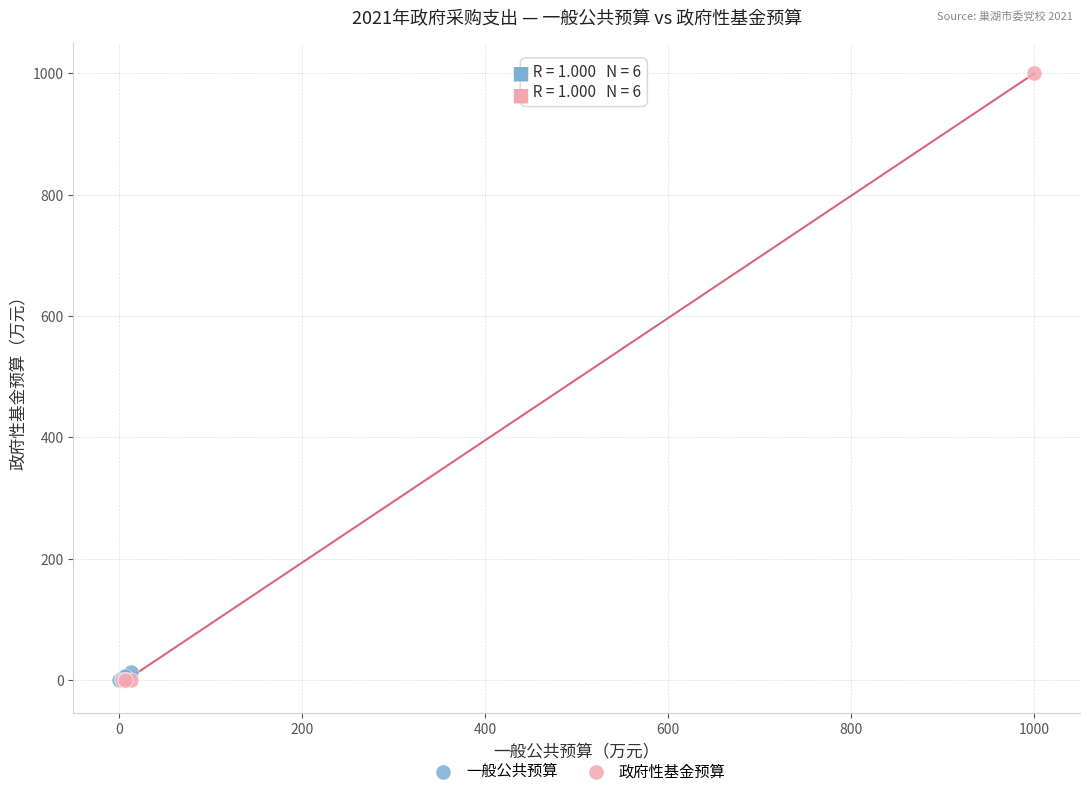

Which series reaches the maximum Y coordinate?

政府性基金预算